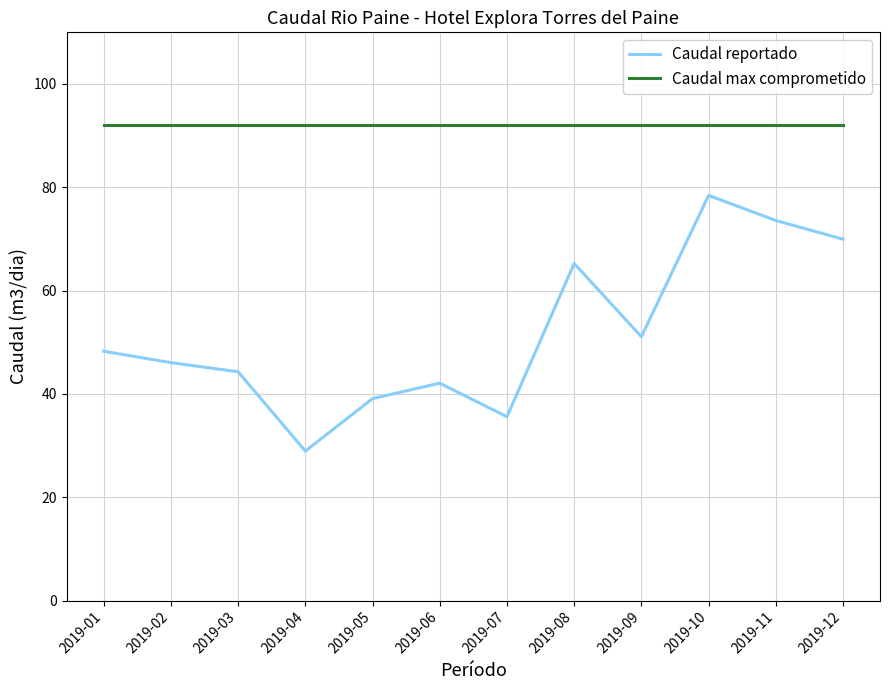

Which category has the lowest value in the Caudal reportado series?

2019-04